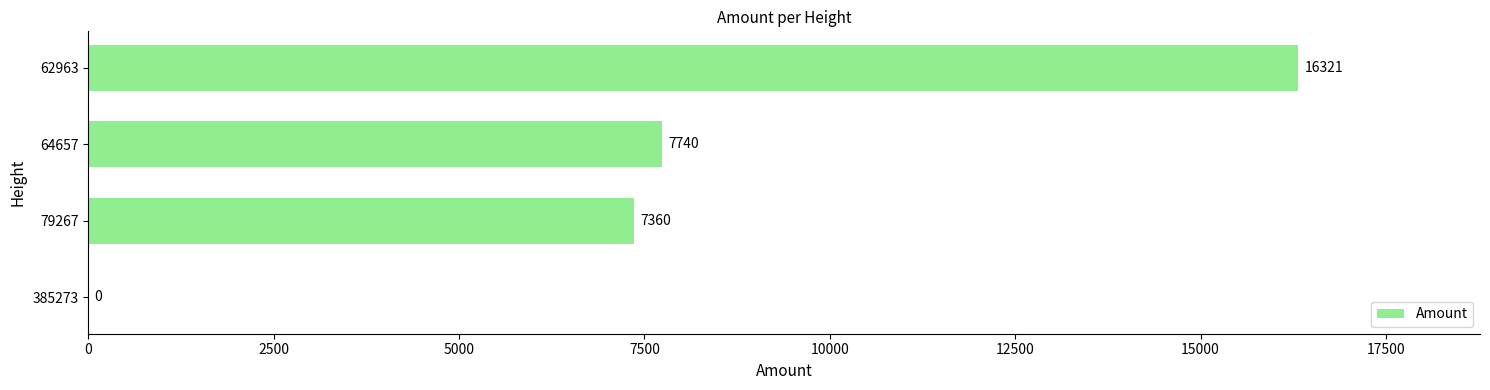

The chart shows a value of 5218 at 62963. True or false?

False